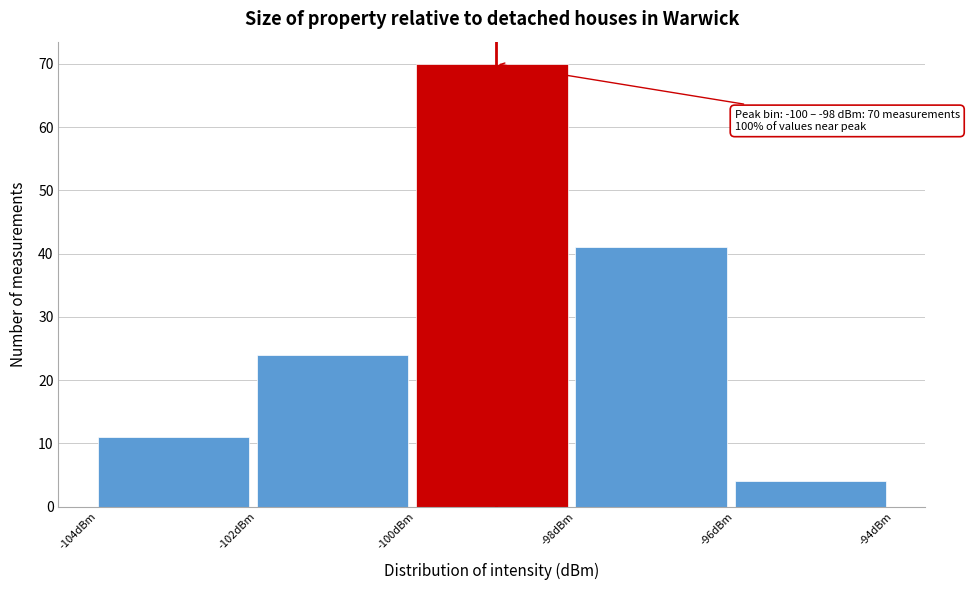

Over which range of the x-axis is the bar tallest?

-100 to -98